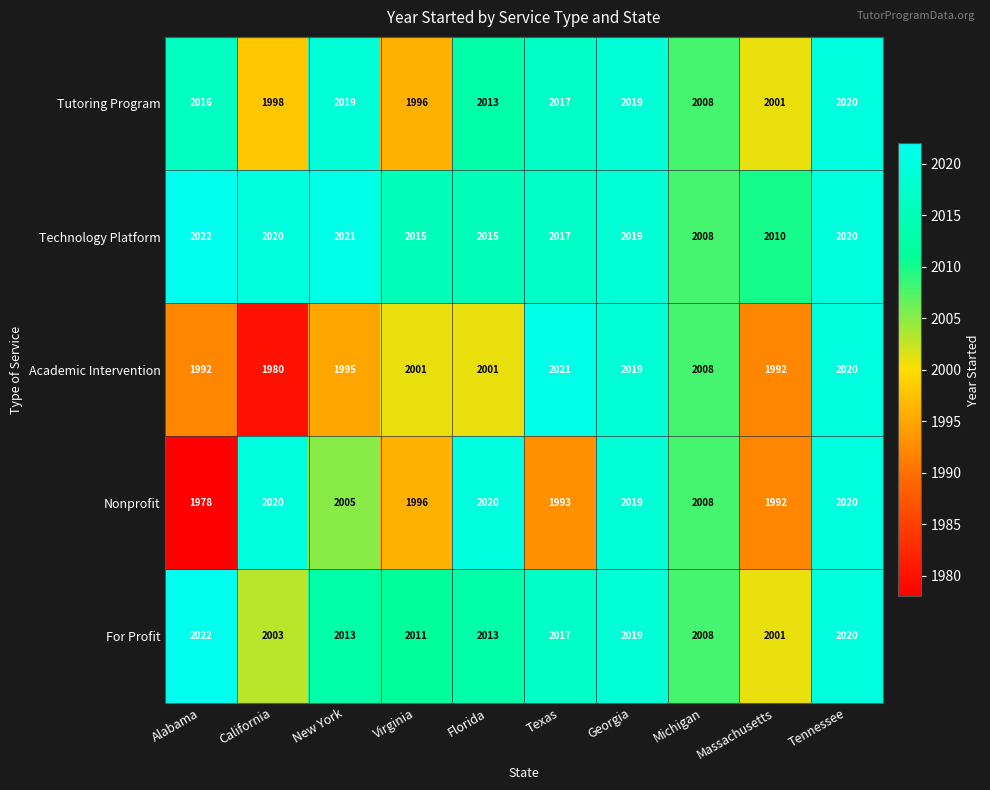

Which label corresponds to the largest value in the chart?

Alabama